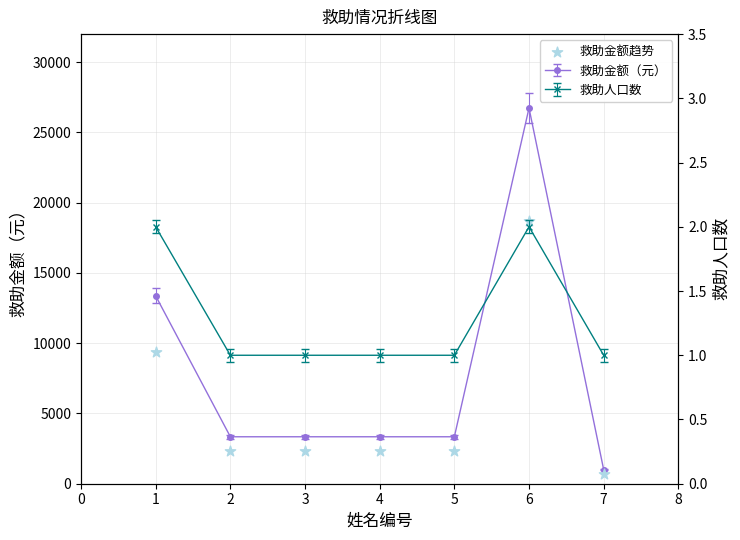

Between 1 and 6, which is larger?

6